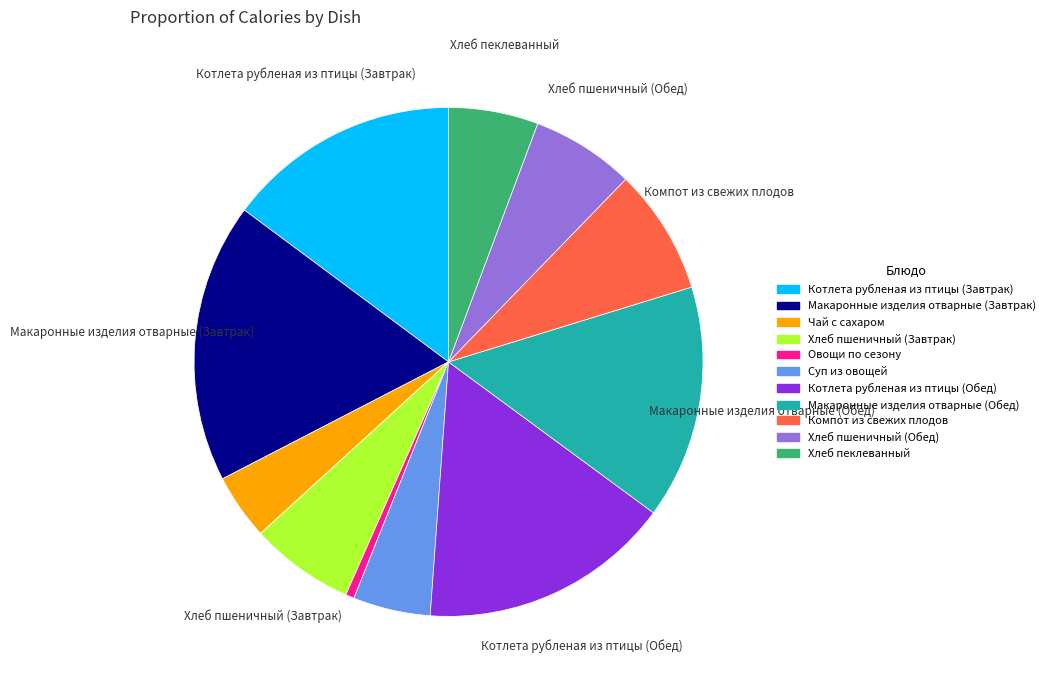

The Котлета рубленая из птицы (Завтрак) slice represents 15% of the pie. True or false?

True